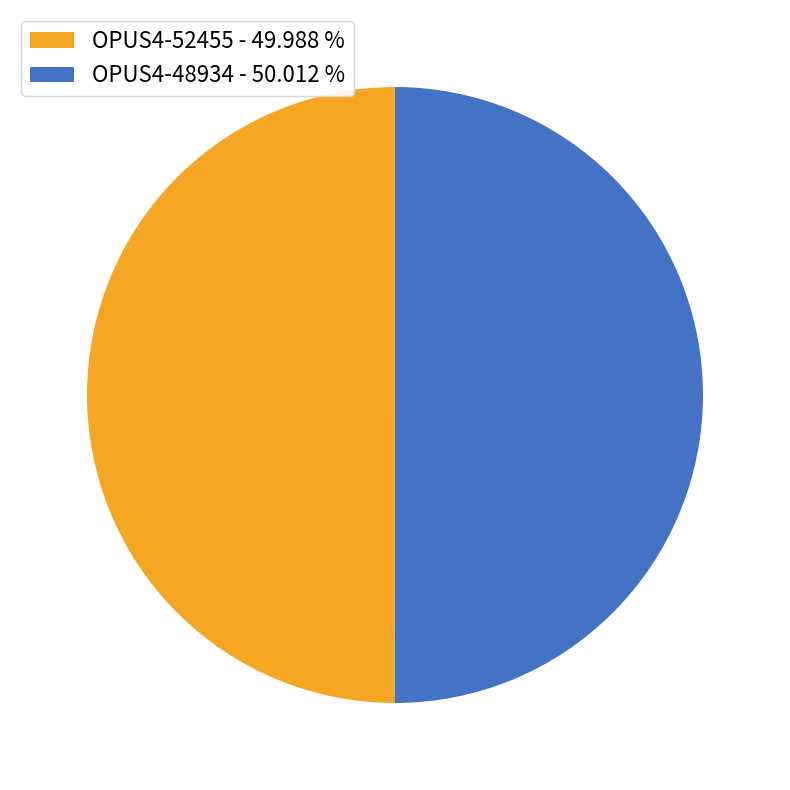

Combined, do OPUS4-48934 - 50.012 % and OPUS4-52455 - 49.988 % account for over 50%?

Yes